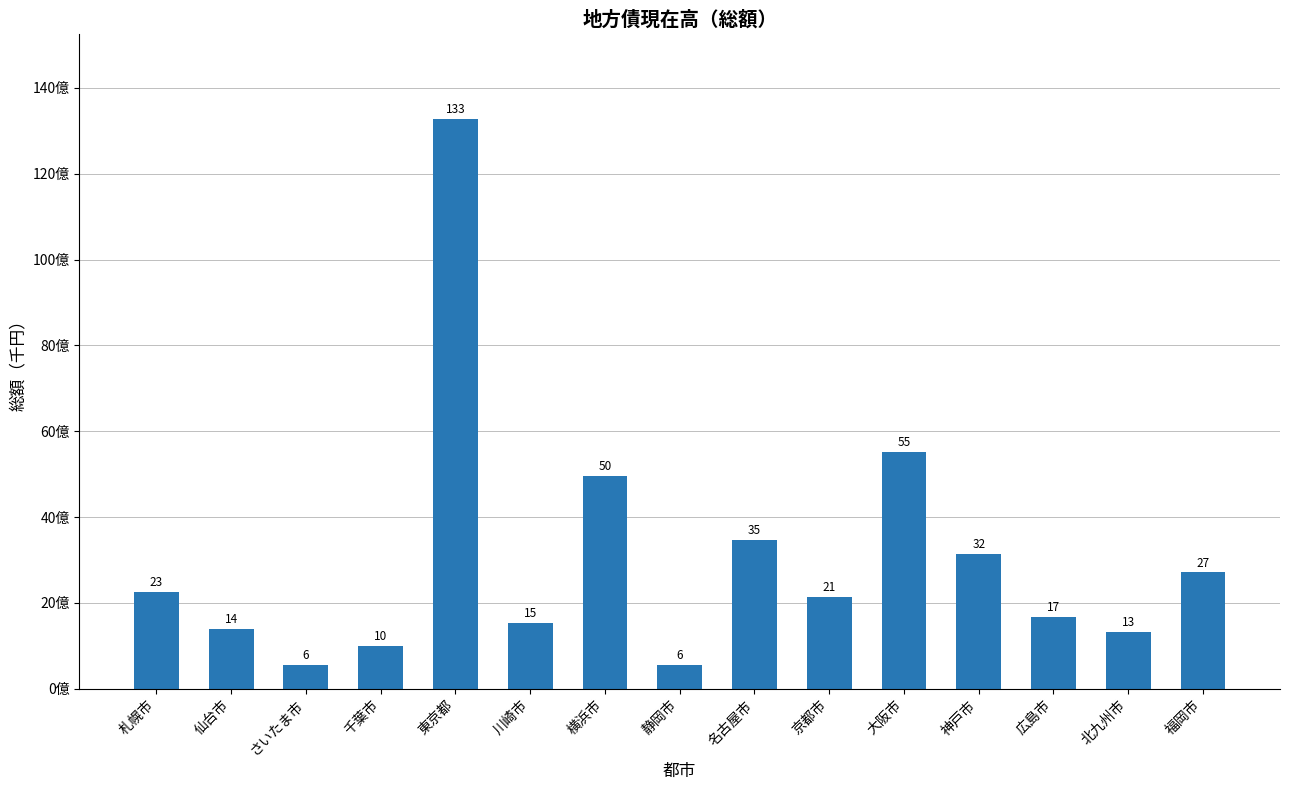

Between 大阪市 and さいたま市, which is larger?

大阪市